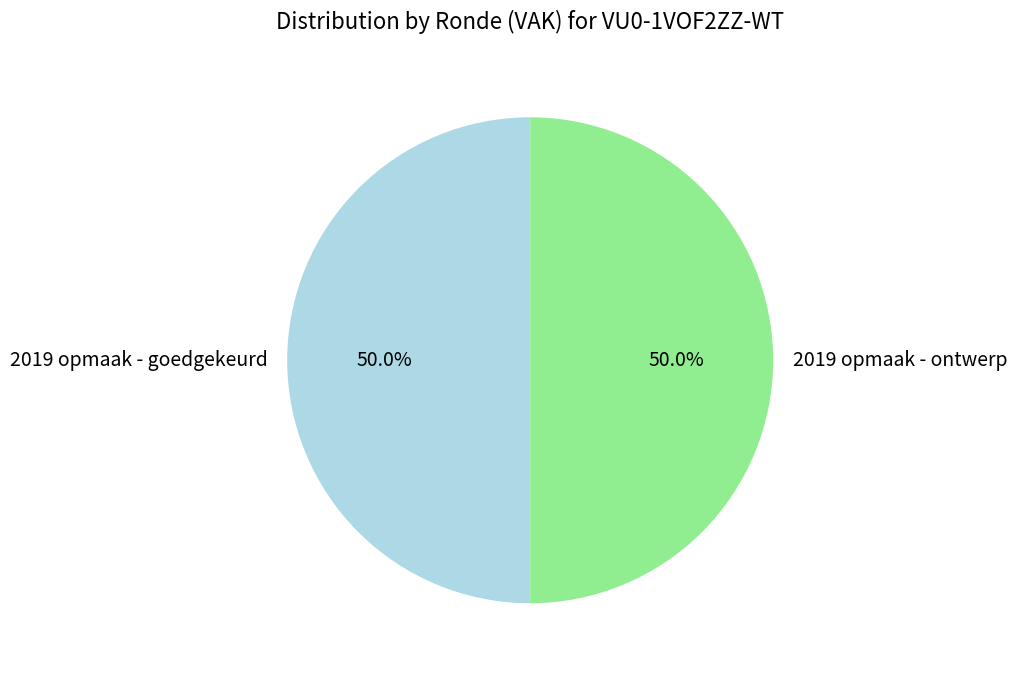

What is the ratio of the value at 2019 opmaak - goedgekeurd to the value at 2019 opmaak - ontwerp?

1.0